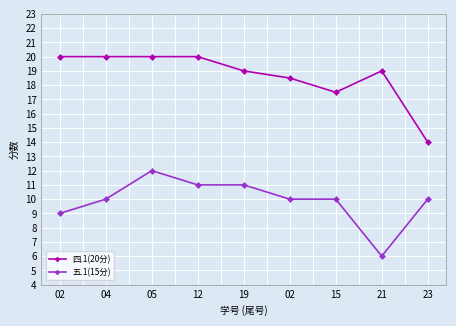

How many categories are shown in the chart?

9